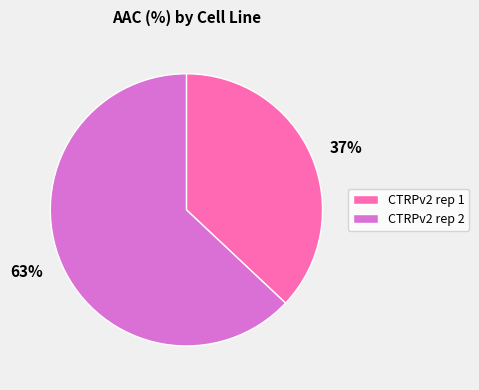

Is it true that CTRPv2 rep 1 is 48% of the pie?

False